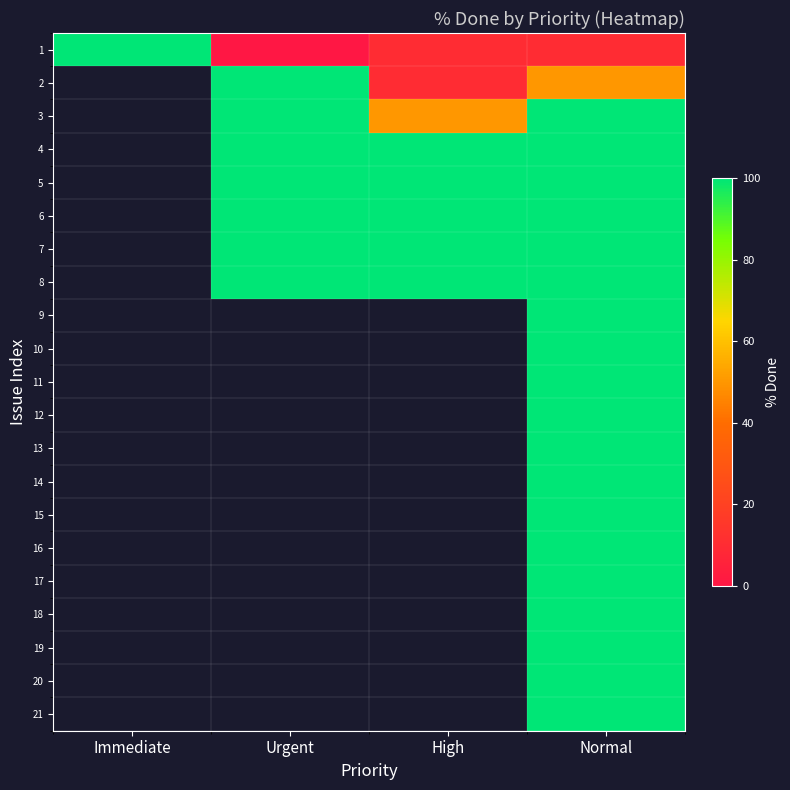

At High, list the series in order from smallest to largest.

1, 2, 3, 4, 5, 6, 7, 8, 9, 10, 11, 12, 13, 14, 15, 16, 17, 18, 19, 20, 21